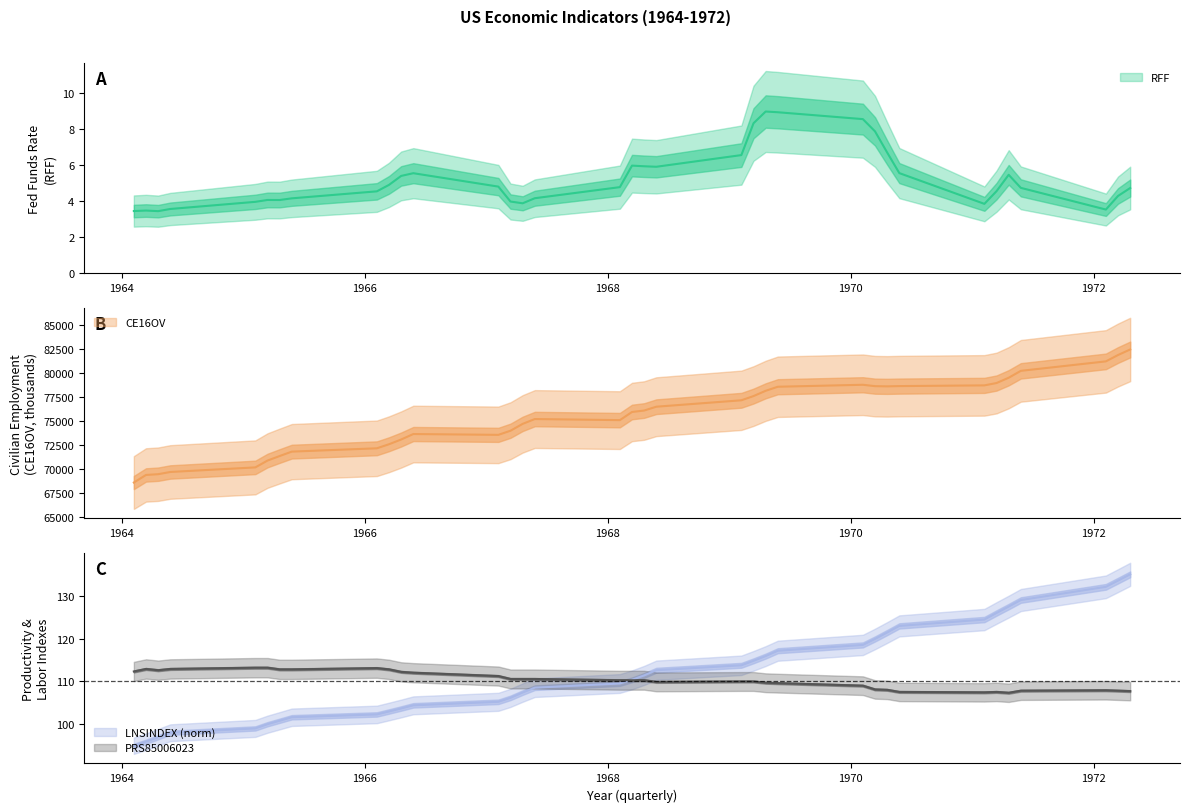

True or false: PRS85006023 and CE16OV intersect in this chart.

False